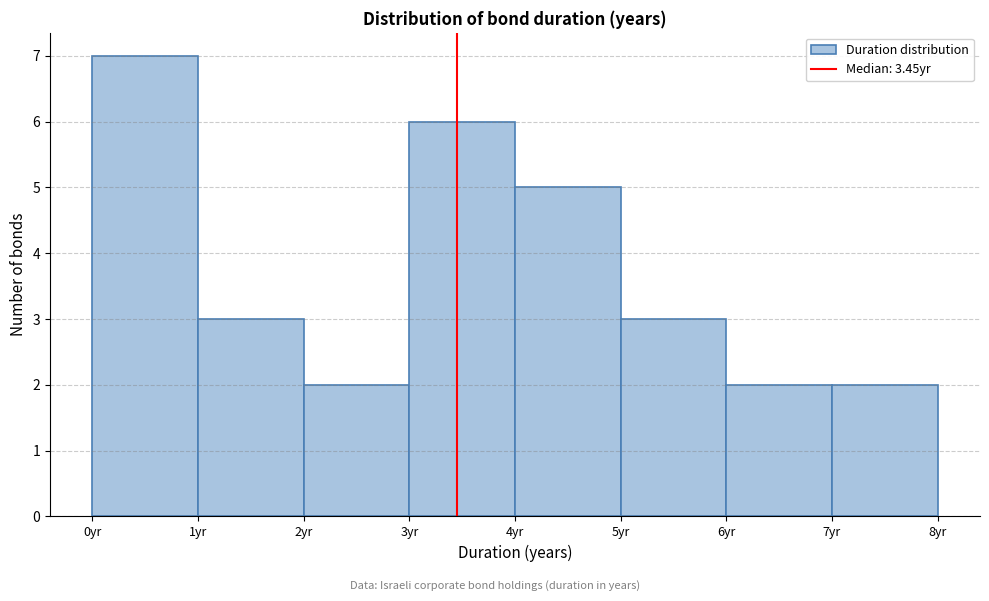

Which range on the x-axis has the tallest bar?

0 to 1